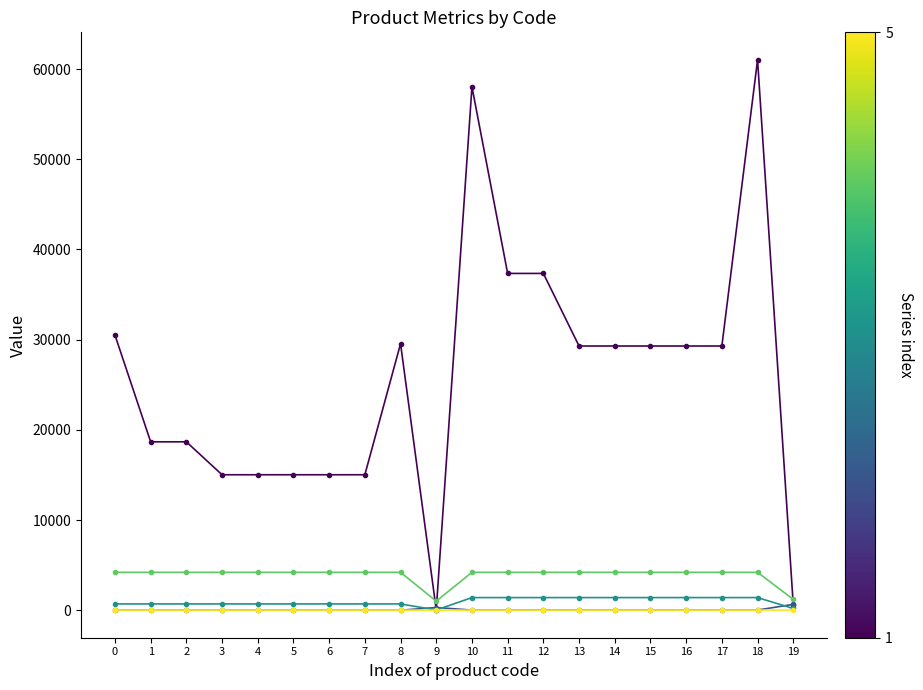

What is the greatest value displayed?

61024.7